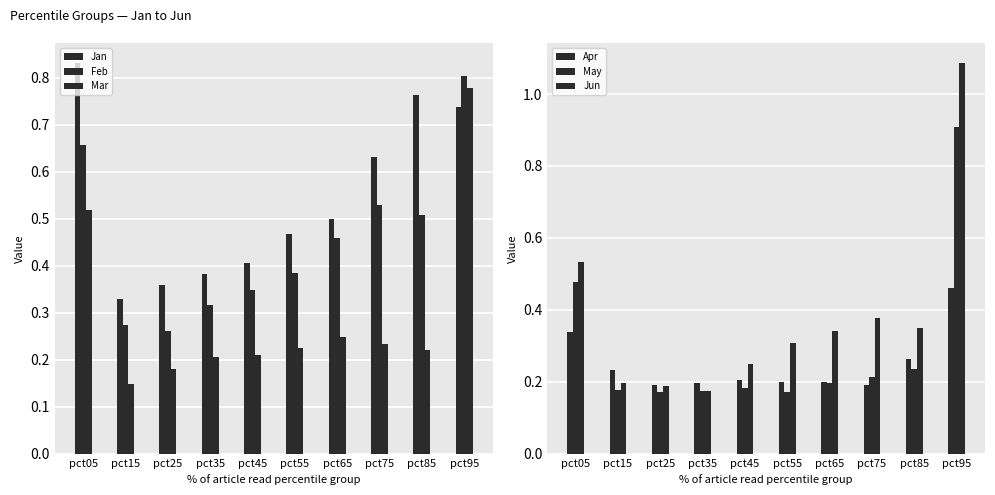

True or false: Jan has a value of 0.1 at pct25.

False